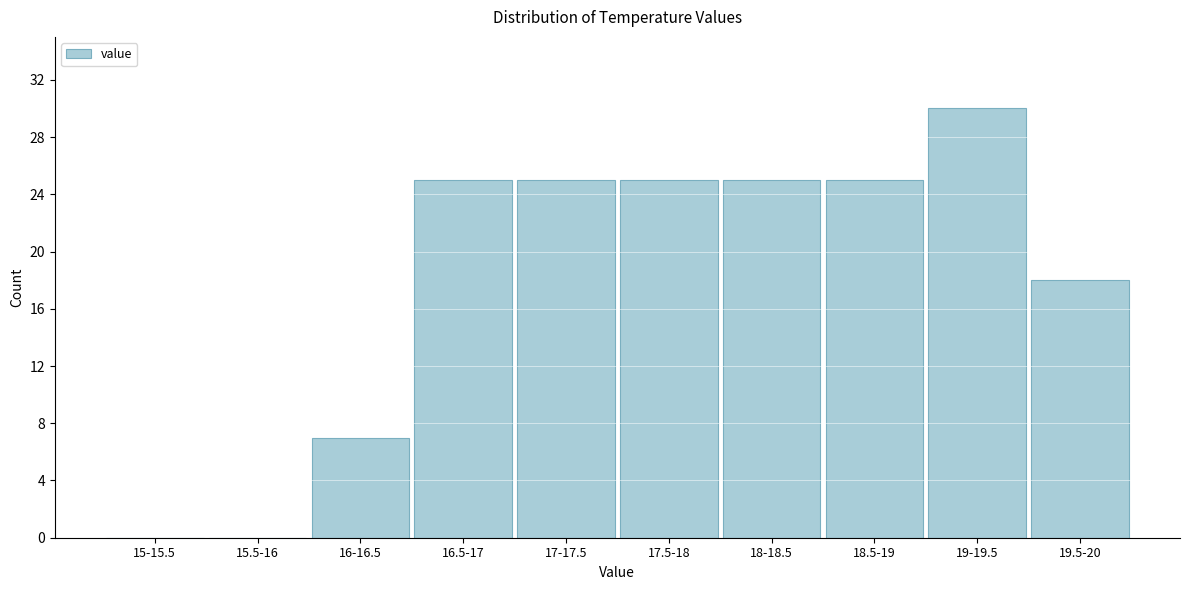

Reading left to right, what are all the values shown in this chart?

15-15.5=0	15.5-16=0	16-16.5=7	16.5-17=25	17-17.5=25	17.5-18=25	18-18.5=25	18.5-19=25	19-19.5=30	19.5-20=18